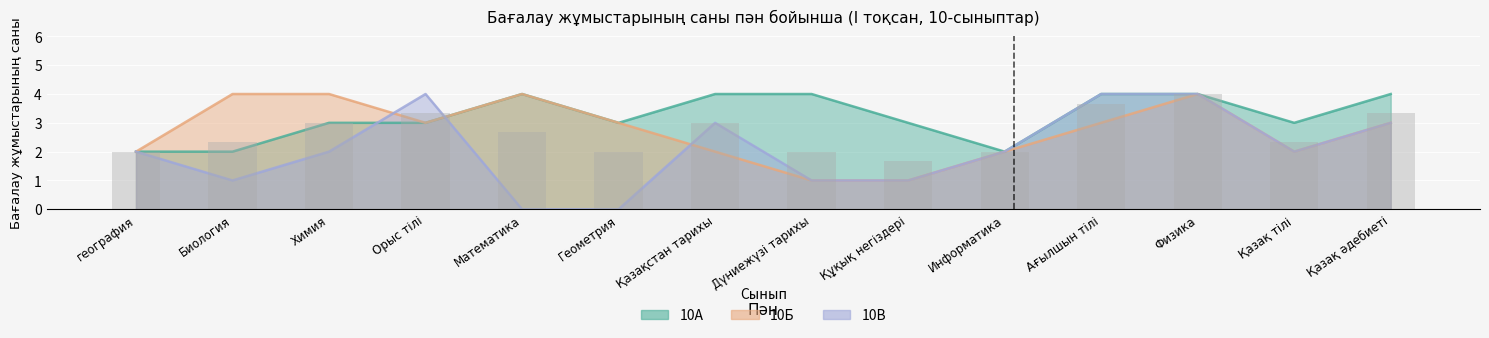

Rank the series by their maximum value, from highest to lowest.

10А, 10Б, 10В